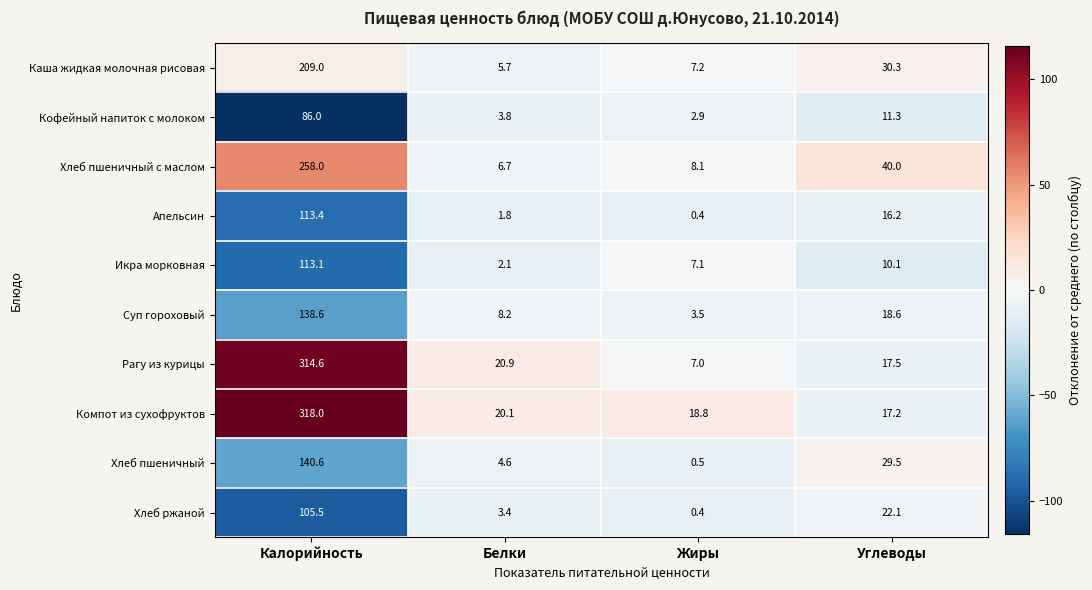

What is the lowest value of the Апельсин series?

0.4